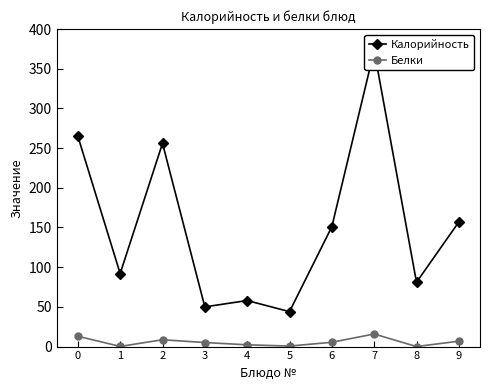

What is the sum of all Белки values?

57.9